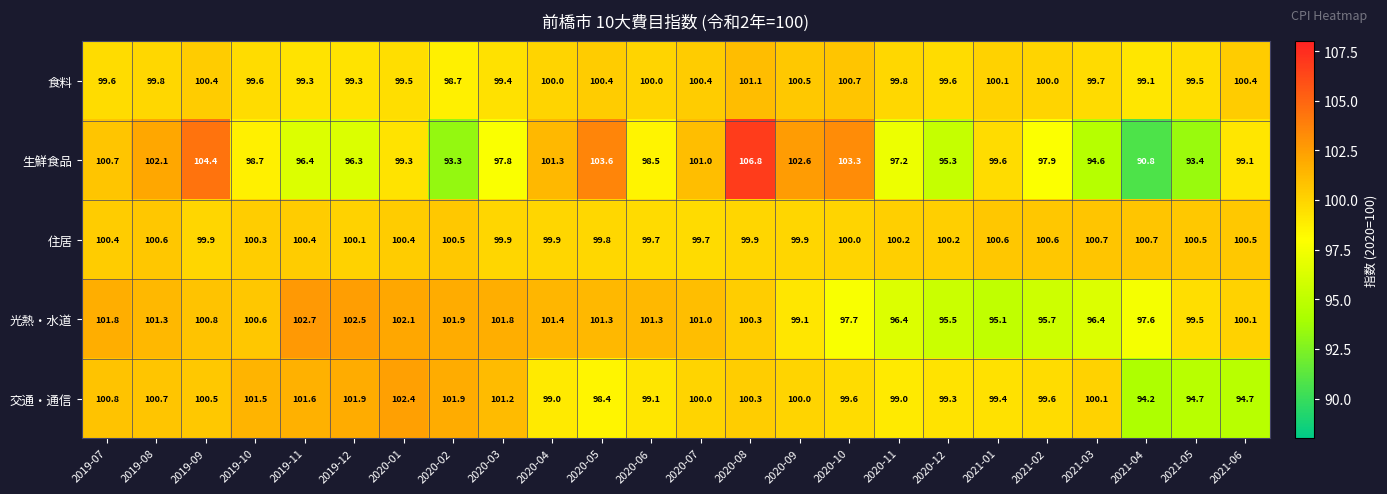

At which label is 食料 closest to 99?

2021-04